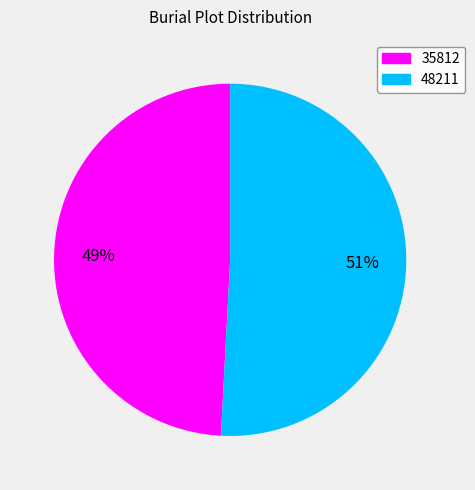

Between 35812 and 48211, which is larger?

48211